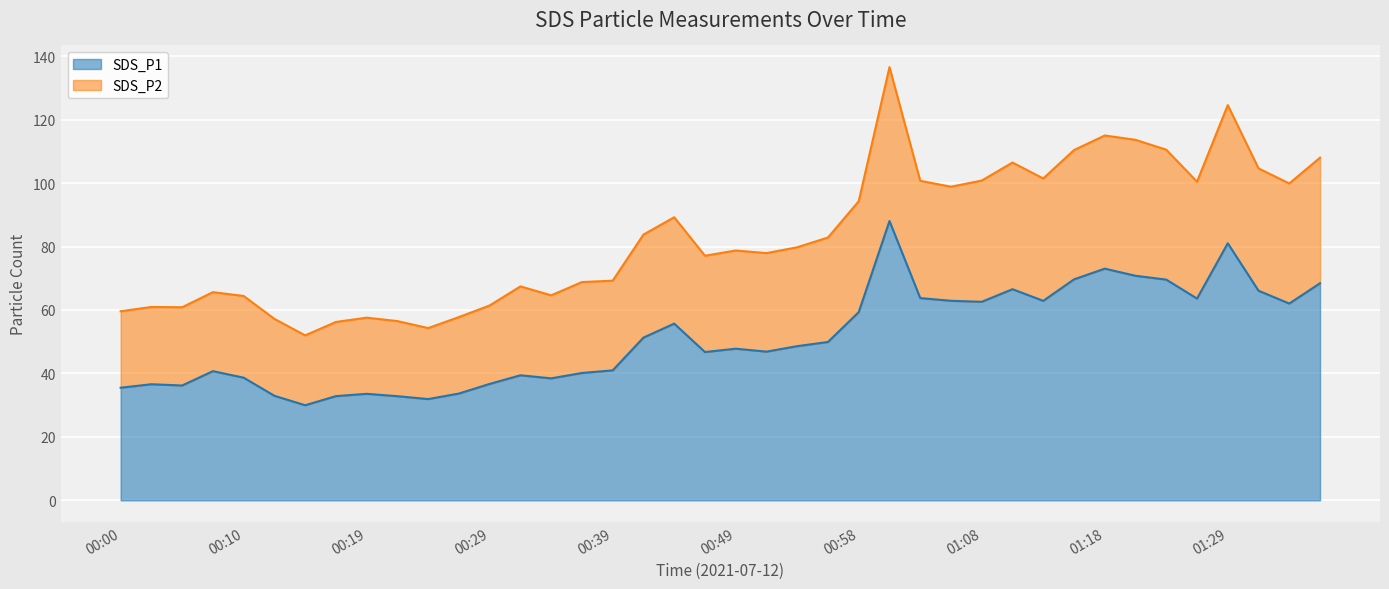

Which label corresponds to the smallest value in the chart?

00:15